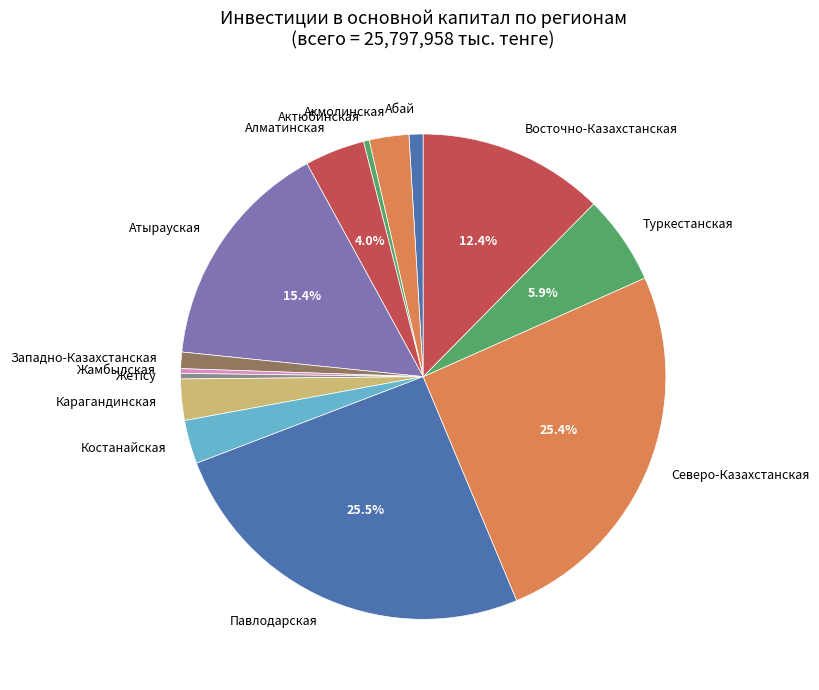

Do Туркестанская and Карагандинская together represent more than half of the pie?

No